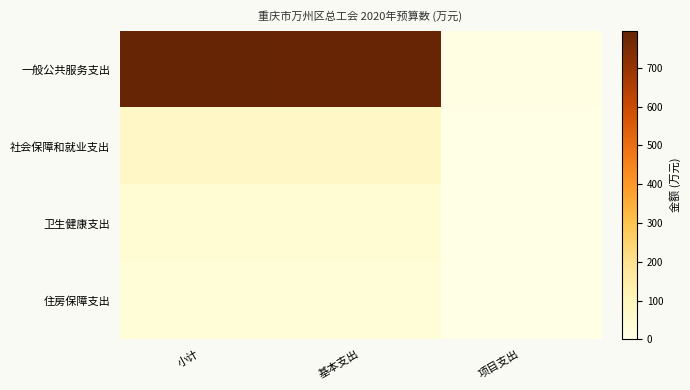

Rank the series by their maximum value, from lowest to highest.

住房保障支出, 卫生健康支出, 社会保障和就业支出, 一般公共服务支出